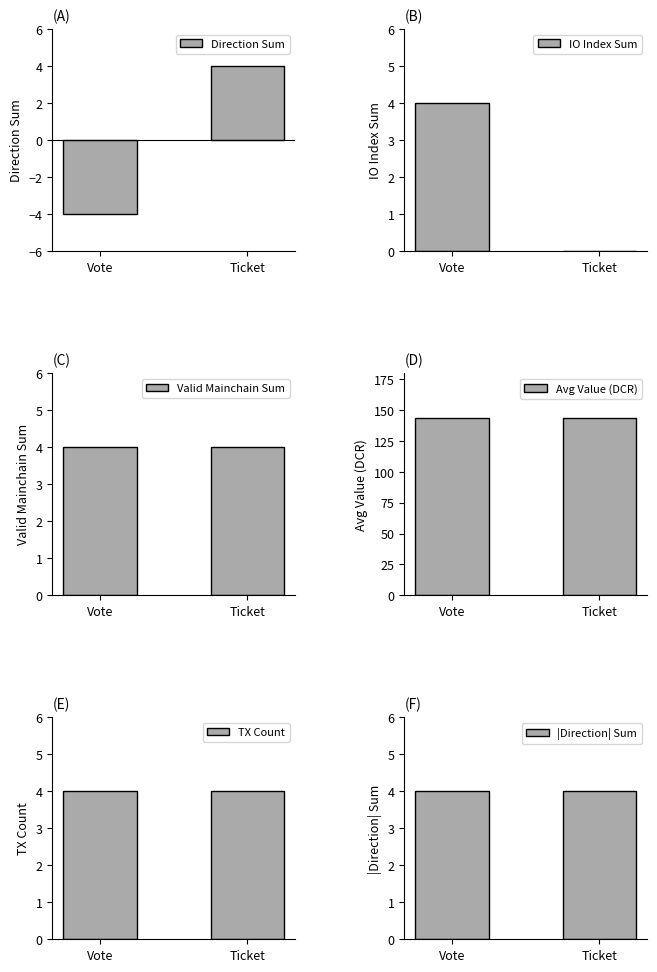

What is the total value across all series at Ticket?

159.6